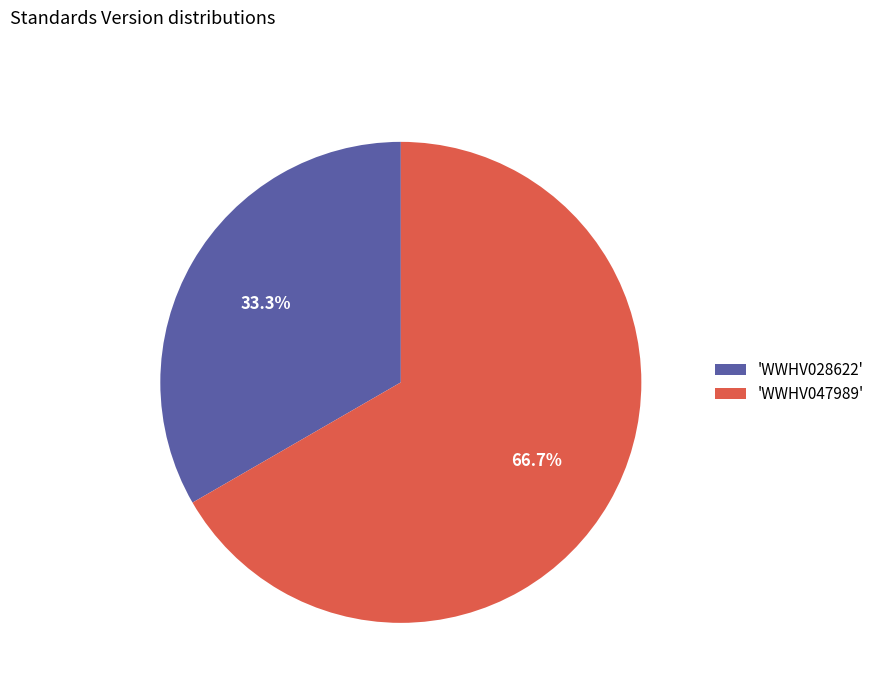

What is the ratio of the value at 'WWHV047989' to the value at 'WWHV028622'?

2.0